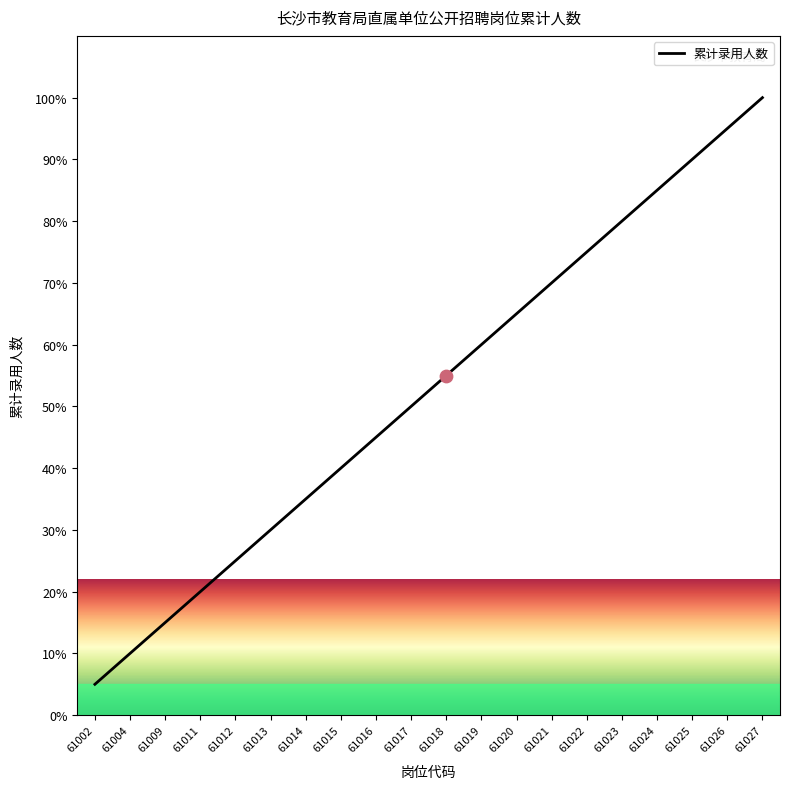

Which has a higher value, 61024 or 61027?

61027